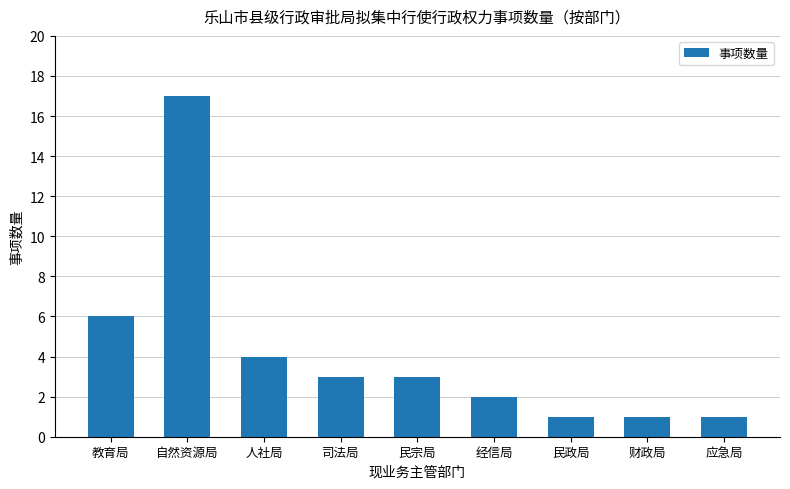

What is the difference between the values at 民宗局 and 应急局?

2